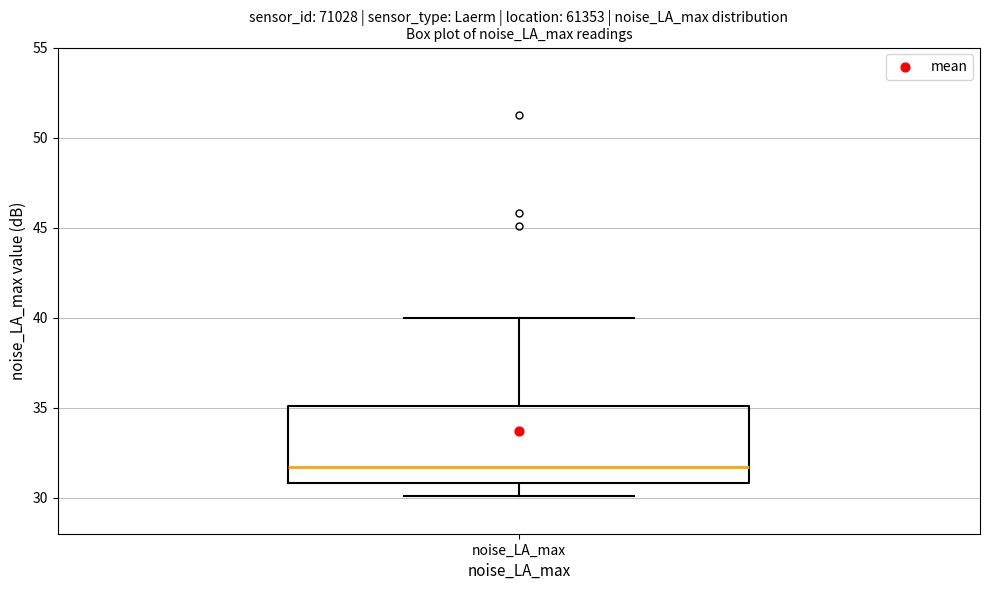

Where does the median line of the box for noise_LA_max sit on the y-axis? The values are not printed on the chart, so give them approximately, as read against the axis.

31.5